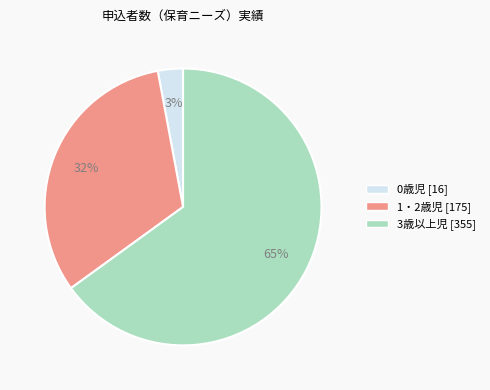

True or false: 1・2歳児 accounts for 32% of the total.

True